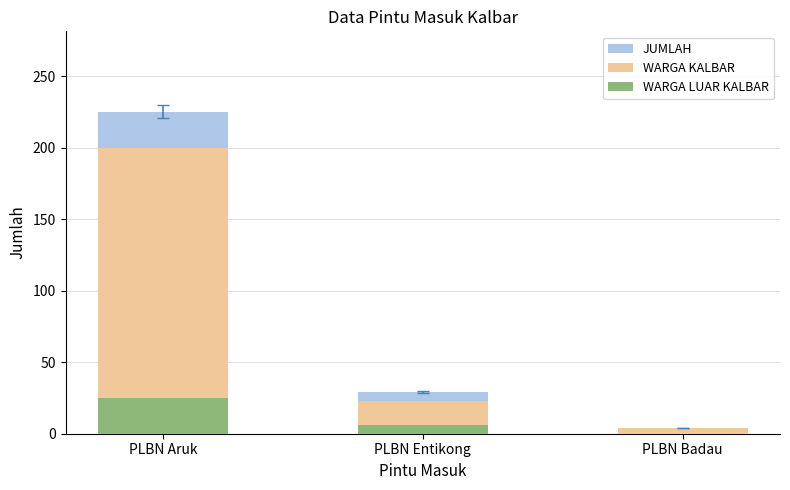

What is the label of the 3rd bar from the right?

PLBN Aruk